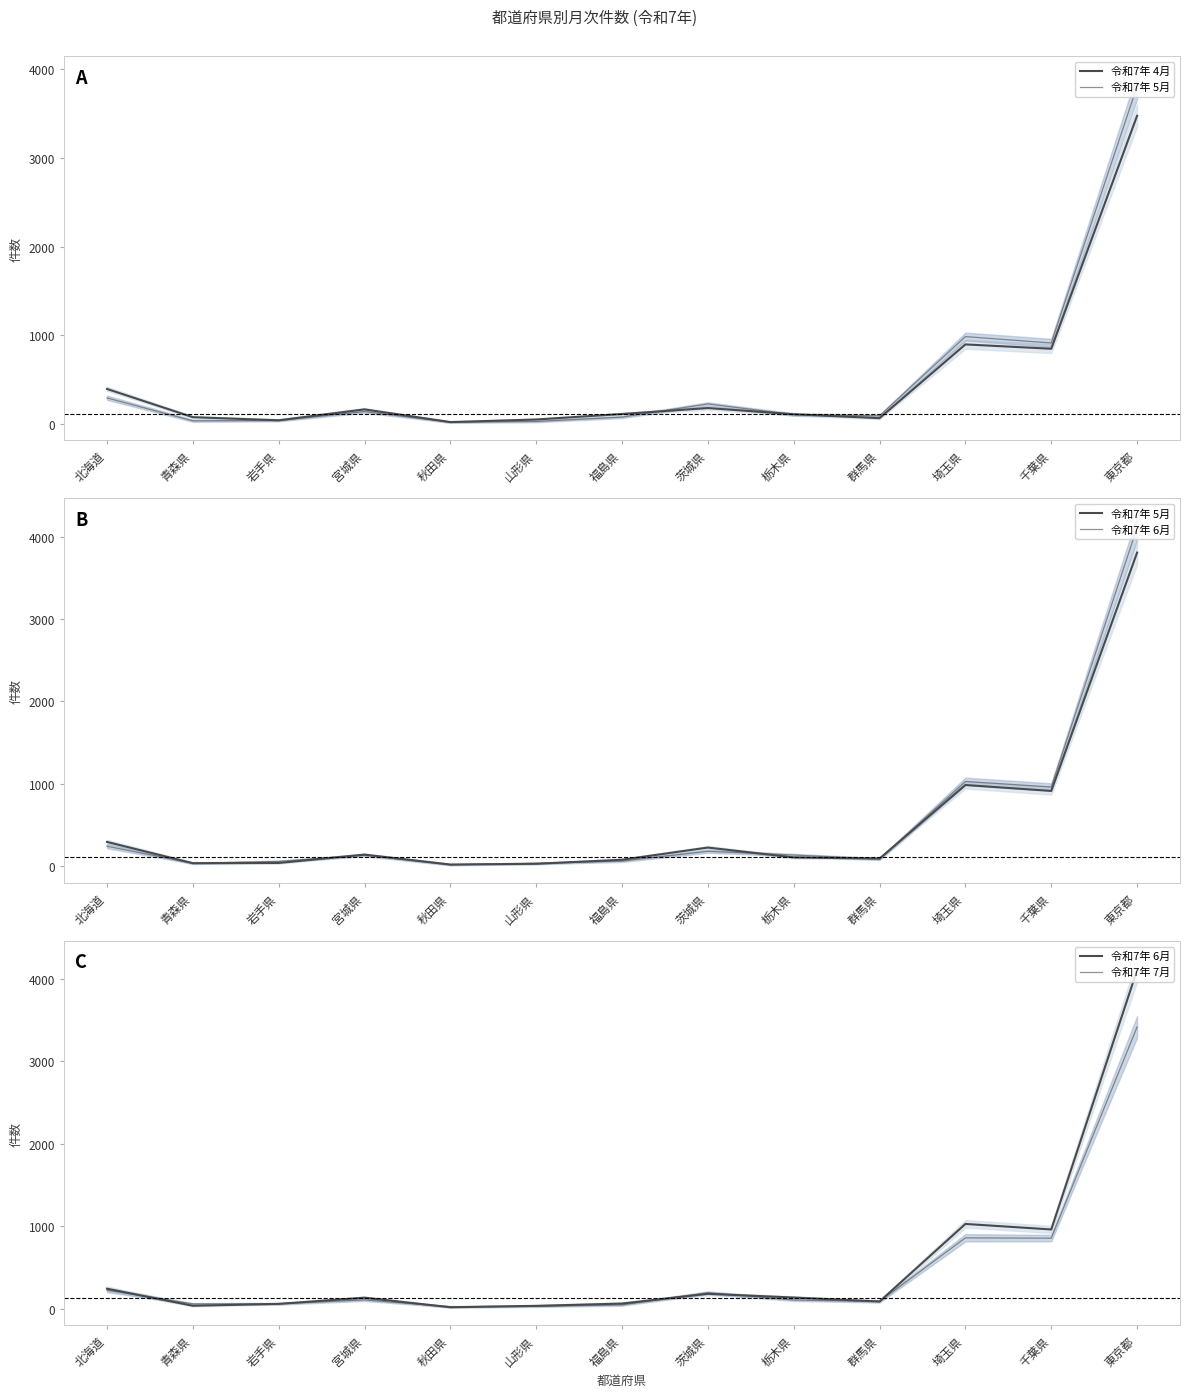

True or false: 令和7年 4月 has more than 0 points higher than both neighbors.

True